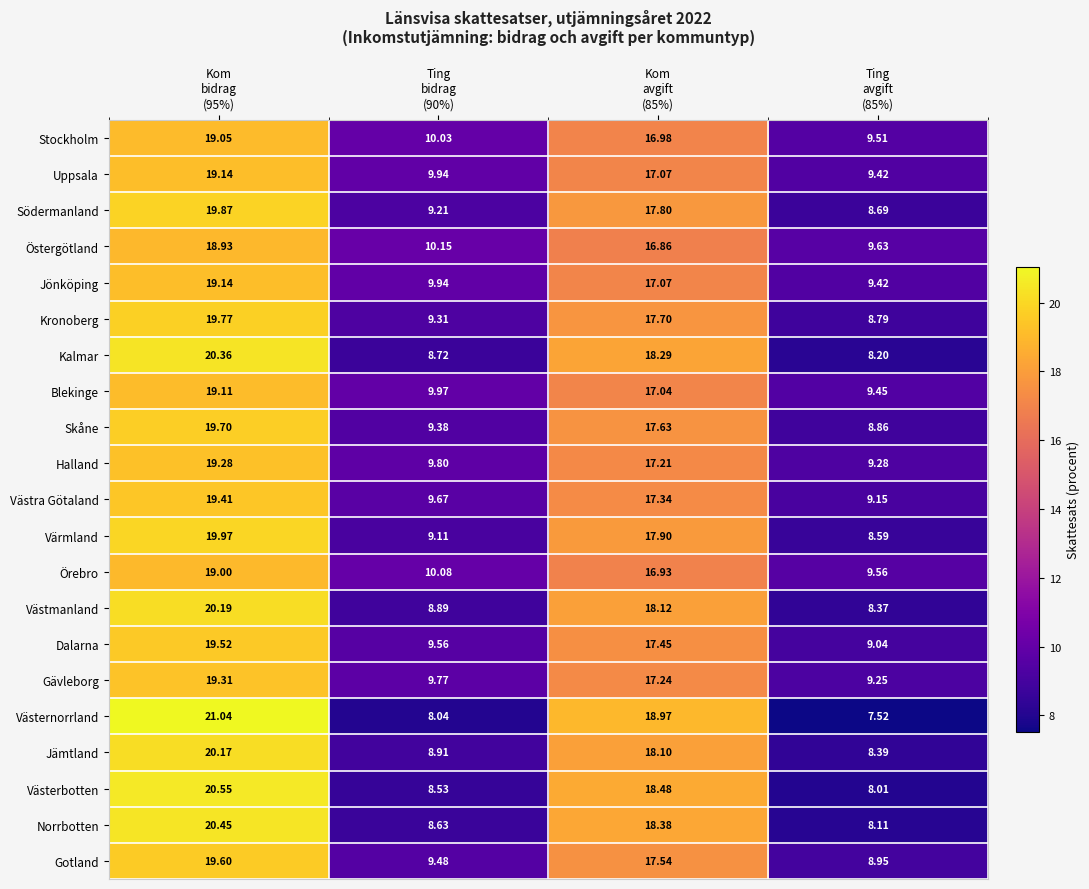

Which series has the largest range (max minus min)?

Västernorrland